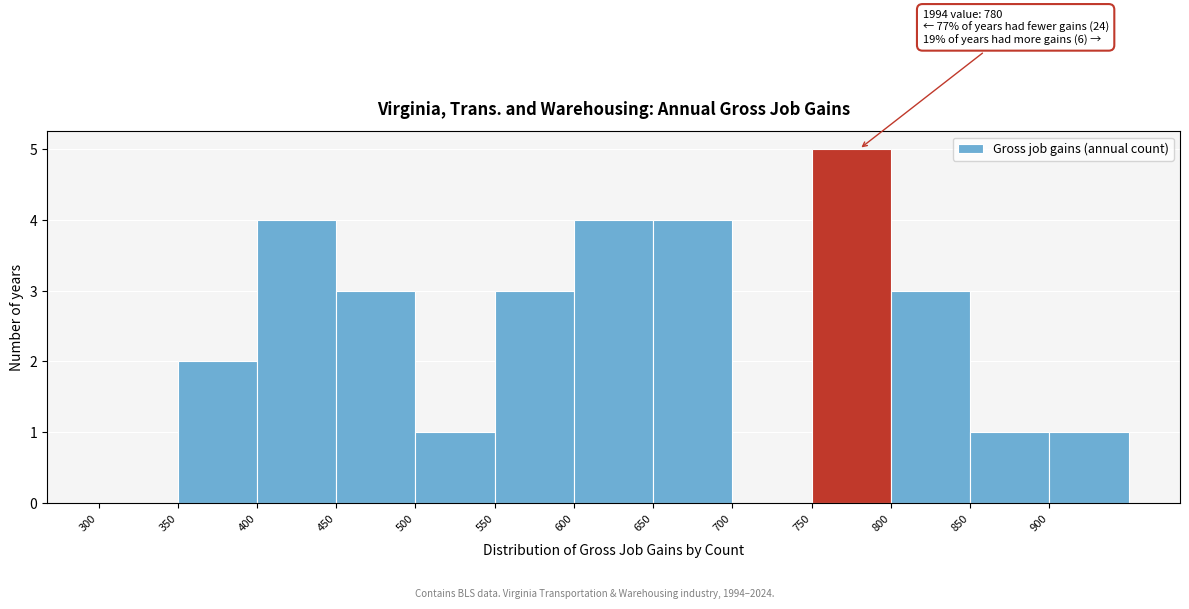

Which range on the x-axis has the tallest bar?

750 to 800